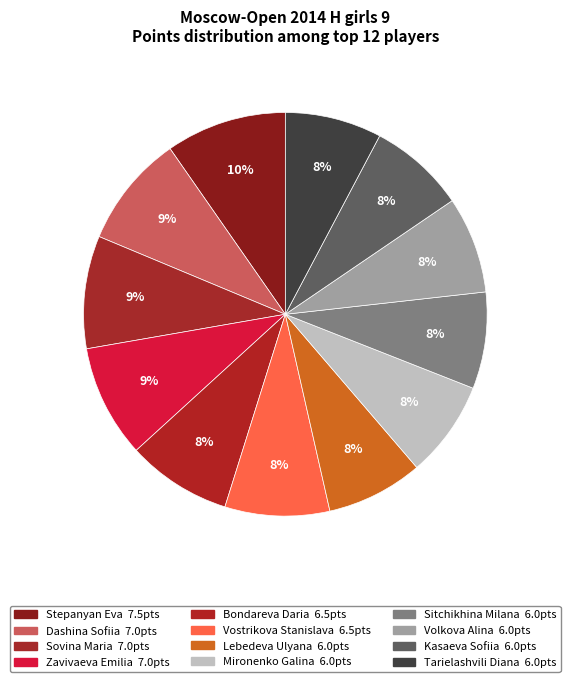

To the nearest percent, what is the combined percentage of Mironenko Galina and Tarielashvili Diana?

15%